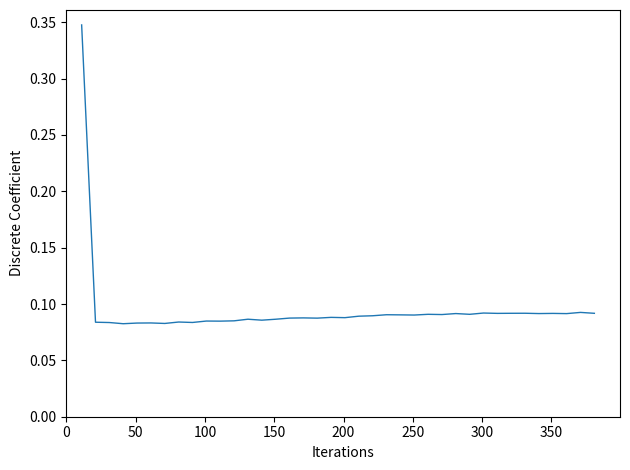

How many values are between 0 and 1?

38